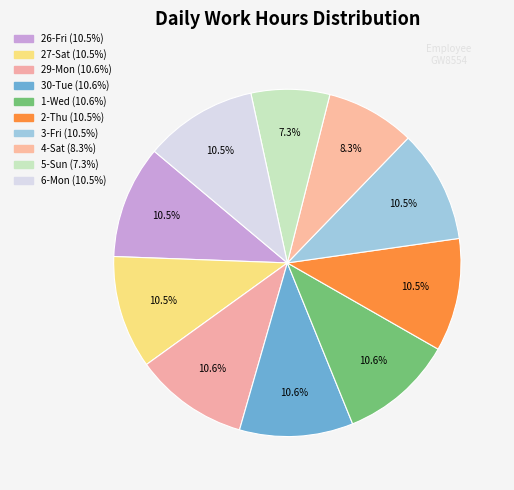

What percentage is the 26-Fri slice, to the nearest percent?

11%